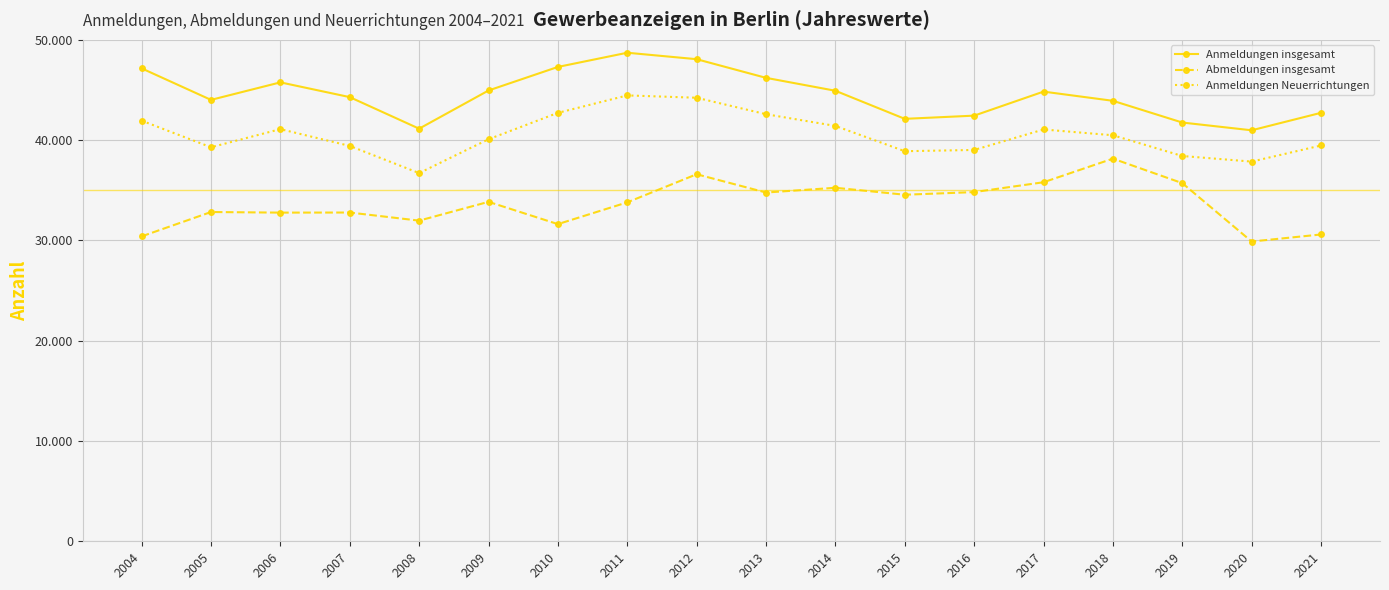

List the series in order of their peak value, lowest first.

Abmeldungen insgesamt, Anmeldungen Neuerrichtungen, Anmeldungen insgesamt